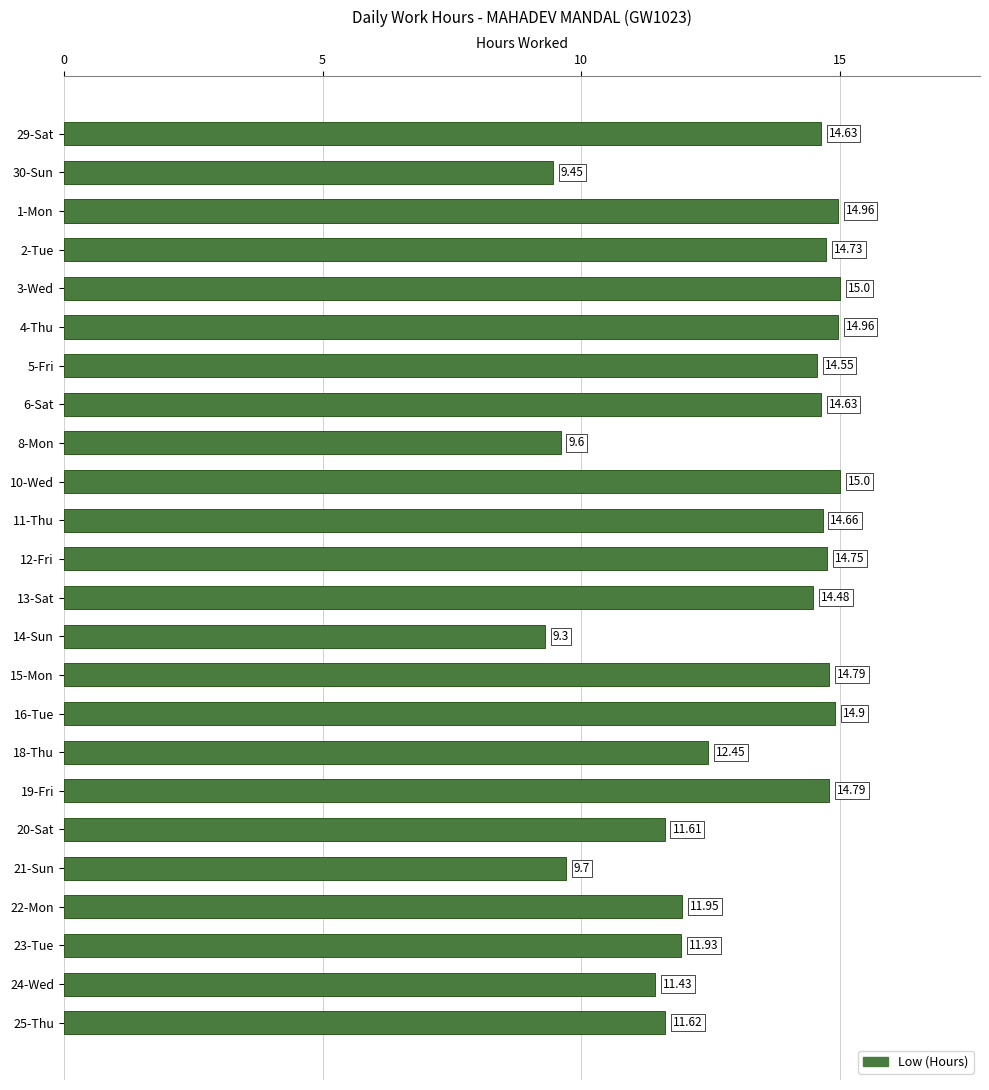

What is the ratio of the value at 16-Tue to the value at 15-Mon?

1.0